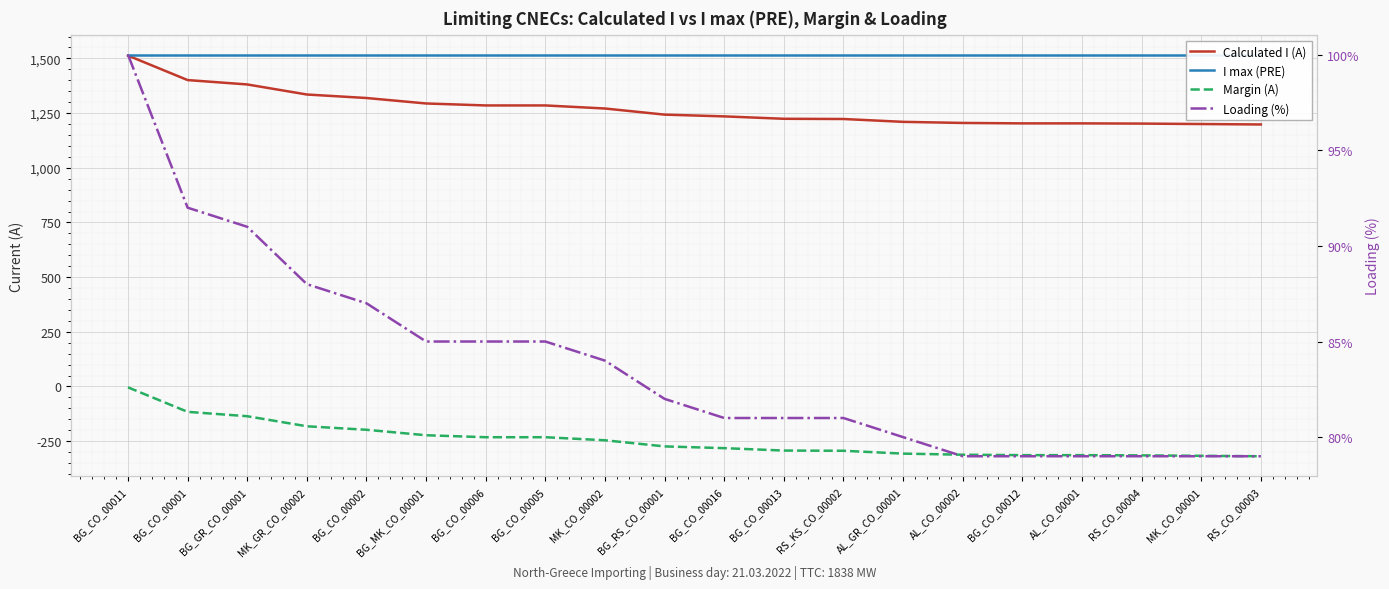

What is the sum of all Loading (%) values?

1676